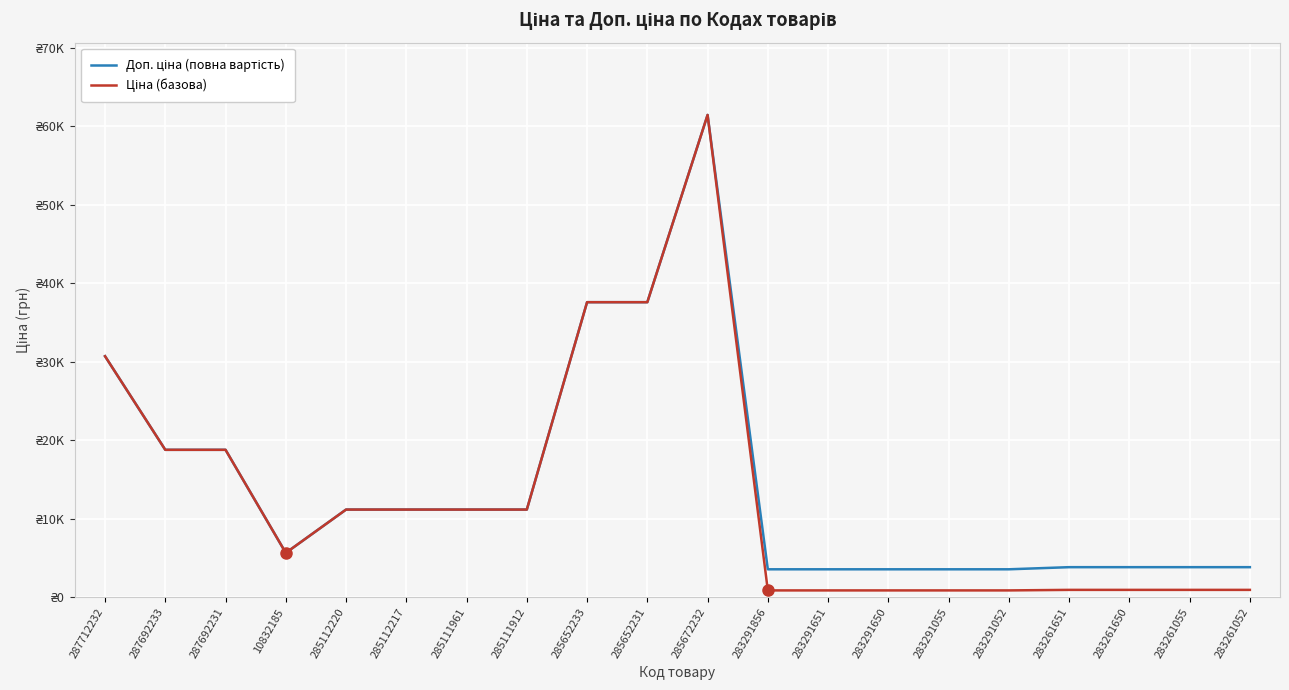

Is this an area chart (filled region under the line)?

No